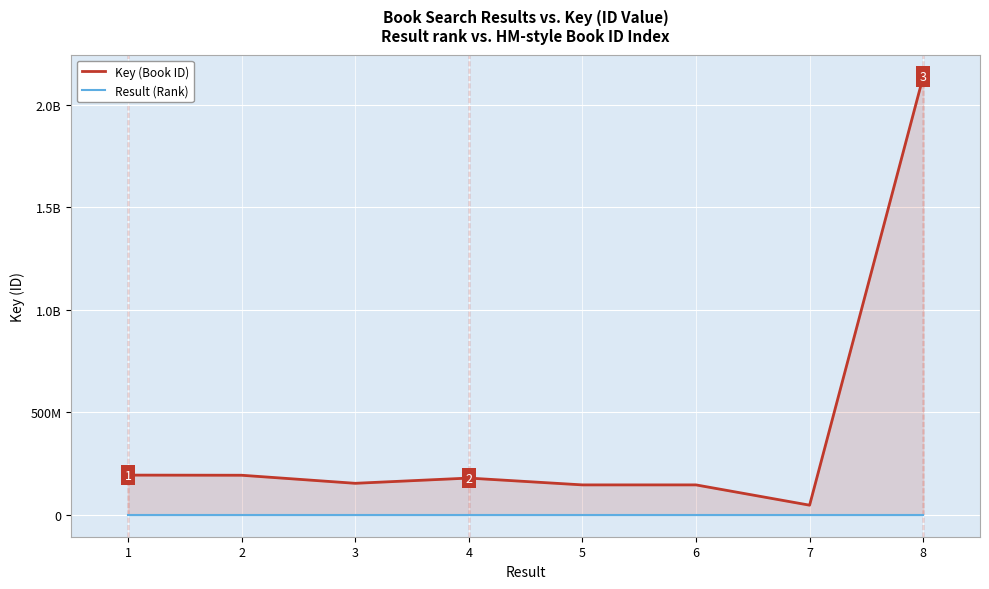

True or false: Key (Book ID) and Result (Rank) cross at least once.

False